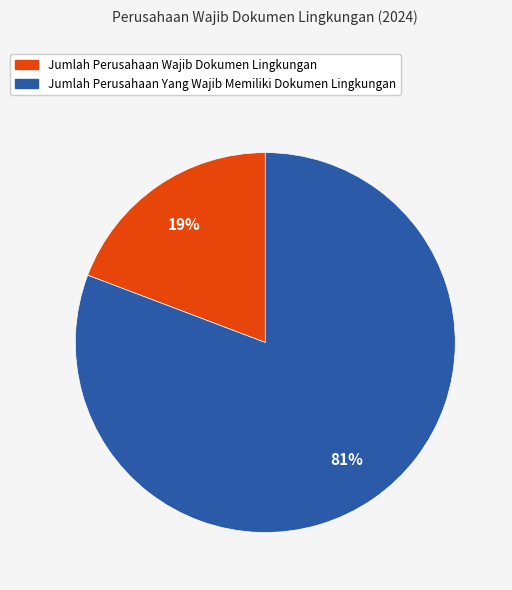

Which has a higher value, Jumlah Perusahaan Yang Wajib Memiliki Dokumen Lingkungan or Jumlah Perusahaan Wajib Dokumen Lingkungan?

Jumlah Perusahaan Yang Wajib Memiliki Dokumen Lingkungan